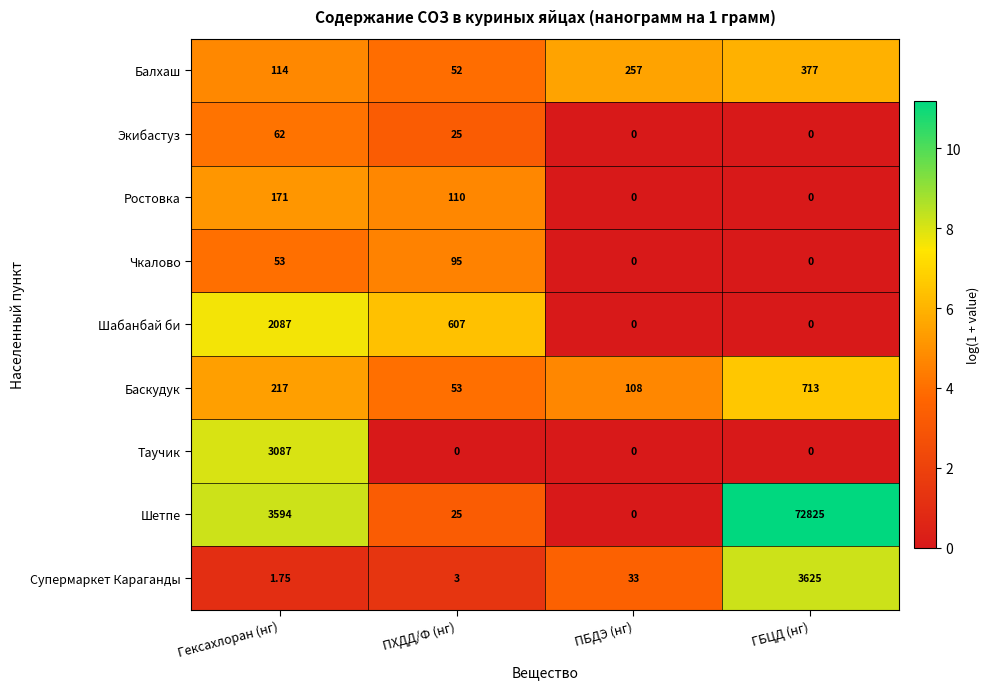

At which label does Экибастуз first exceed 25?

Гексахлоран (нг)